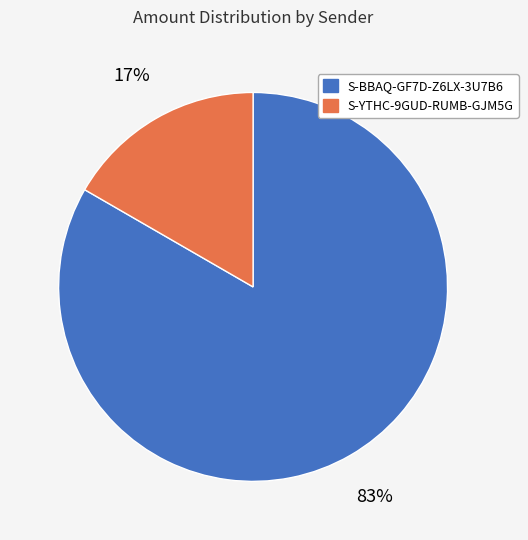

Is there a majority slice in this chart?

Yes